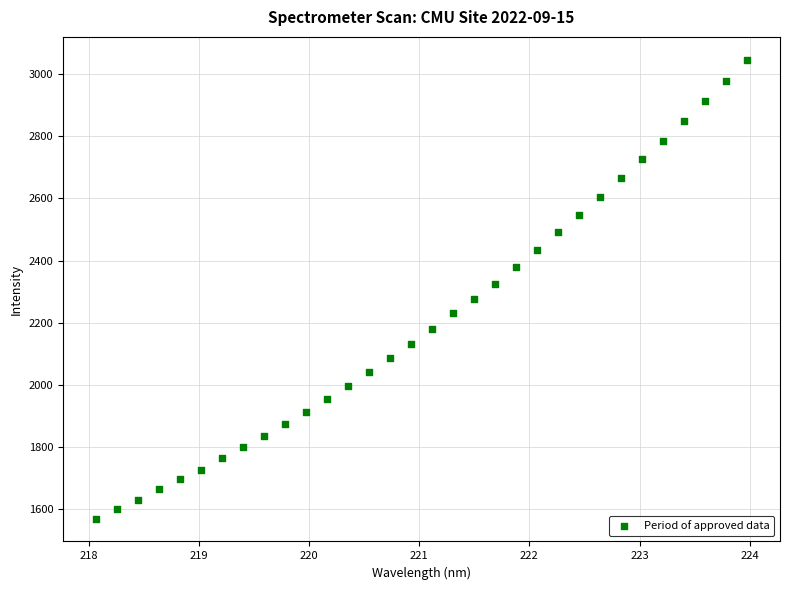

What is the range of X values (max minus min)?

5.9